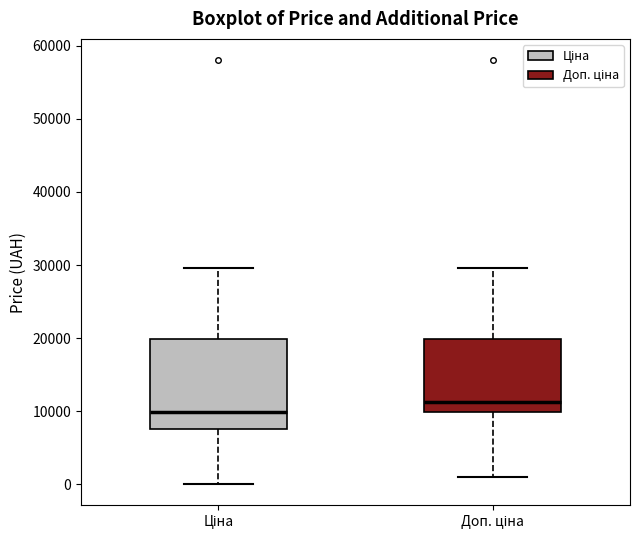

Where does the lower whisker of the box for Доп. ціна end on the y-axis? The values are not printed on the chart, so give them approximately, as read against the axis.

1000